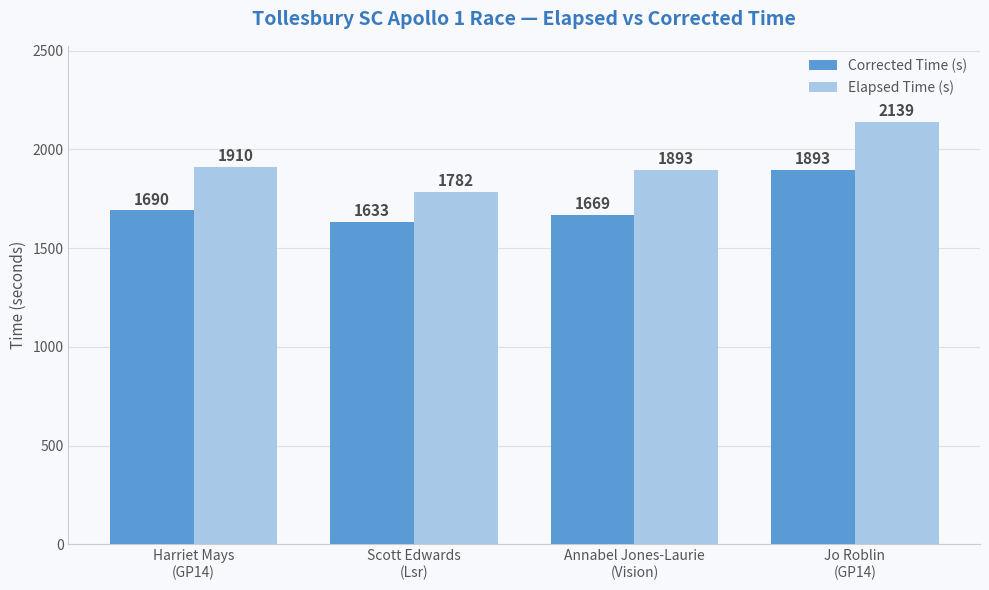

Which series has the widest spread of values?

Elapsed Time (s)